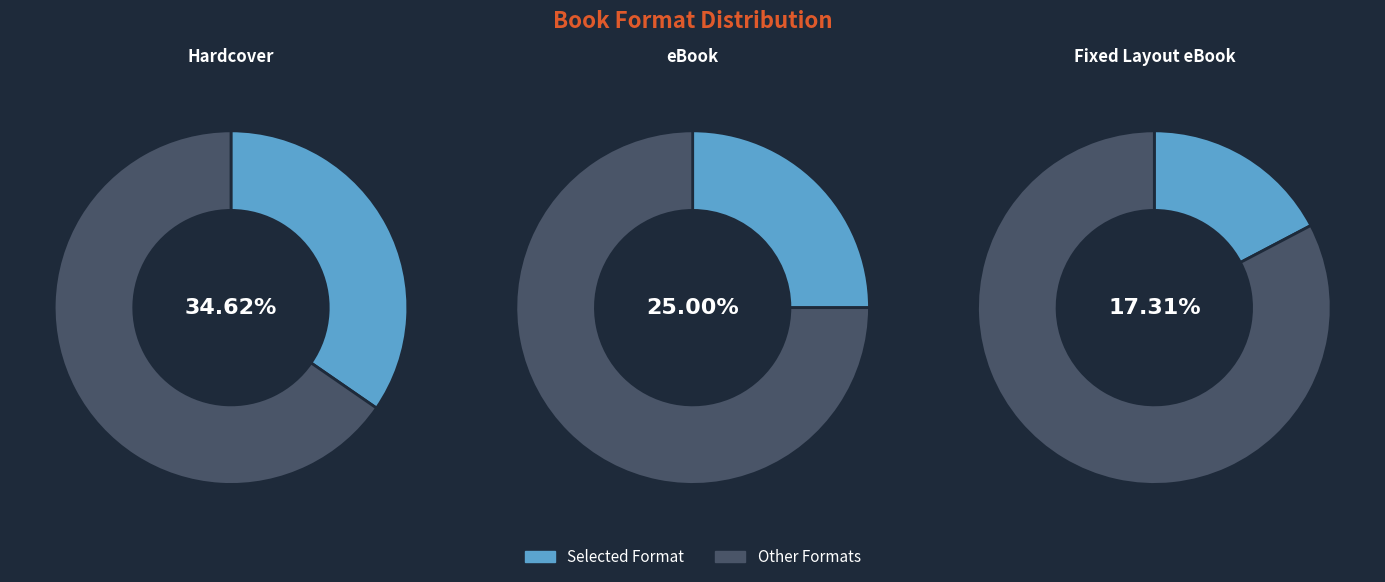

How many slices are in this pie chart?

6